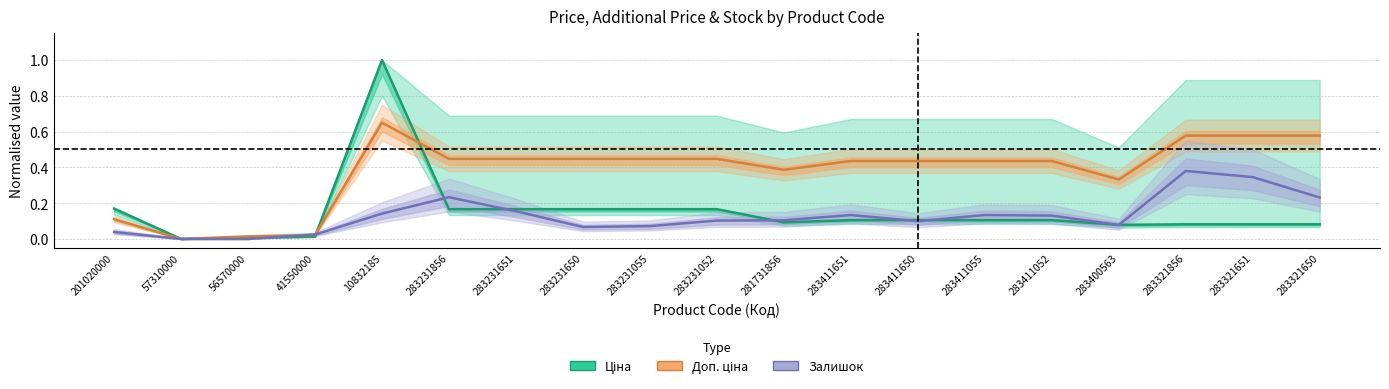

True or false: Доп. ціна (norm.) and Залишок (norm.) cross at least once.

True